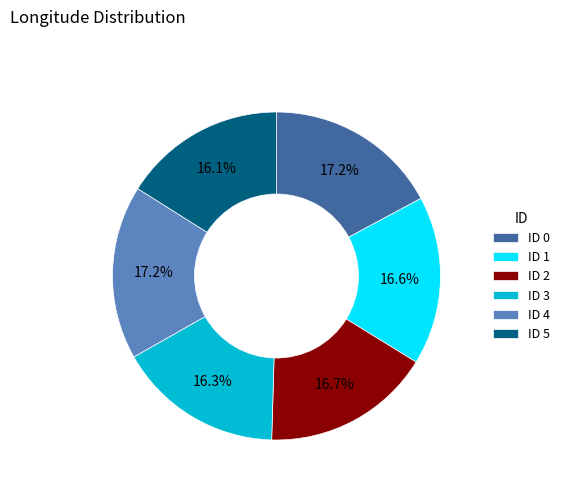

Does any single category account for the majority?

No